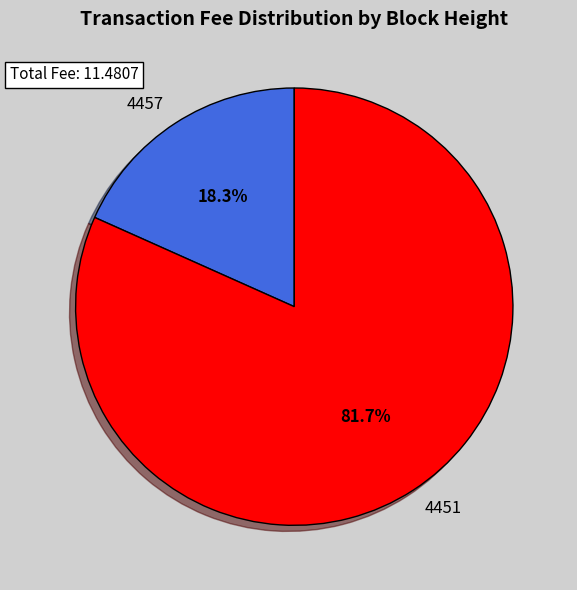

What percentage is NOT represented by 4457?

81.7%